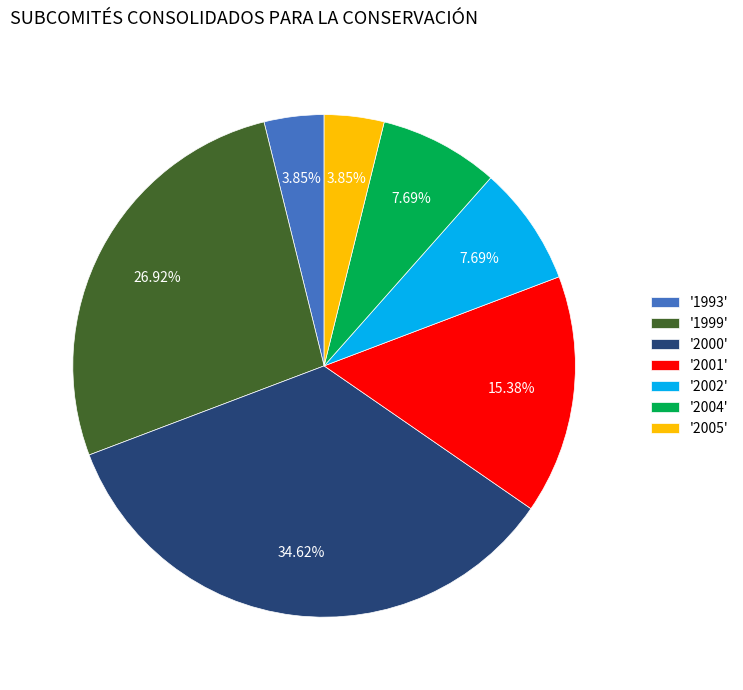

To the nearest percent, what is the average slice percentage?

14%